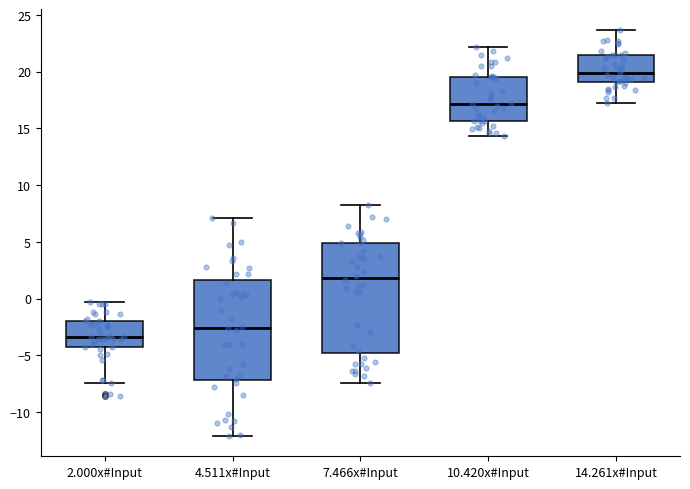

Where is the lower edge of the box for 4.511x#Input on the y-axis? The values are not printed on the chart, so give them approximately, as read against the axis.

-7.0